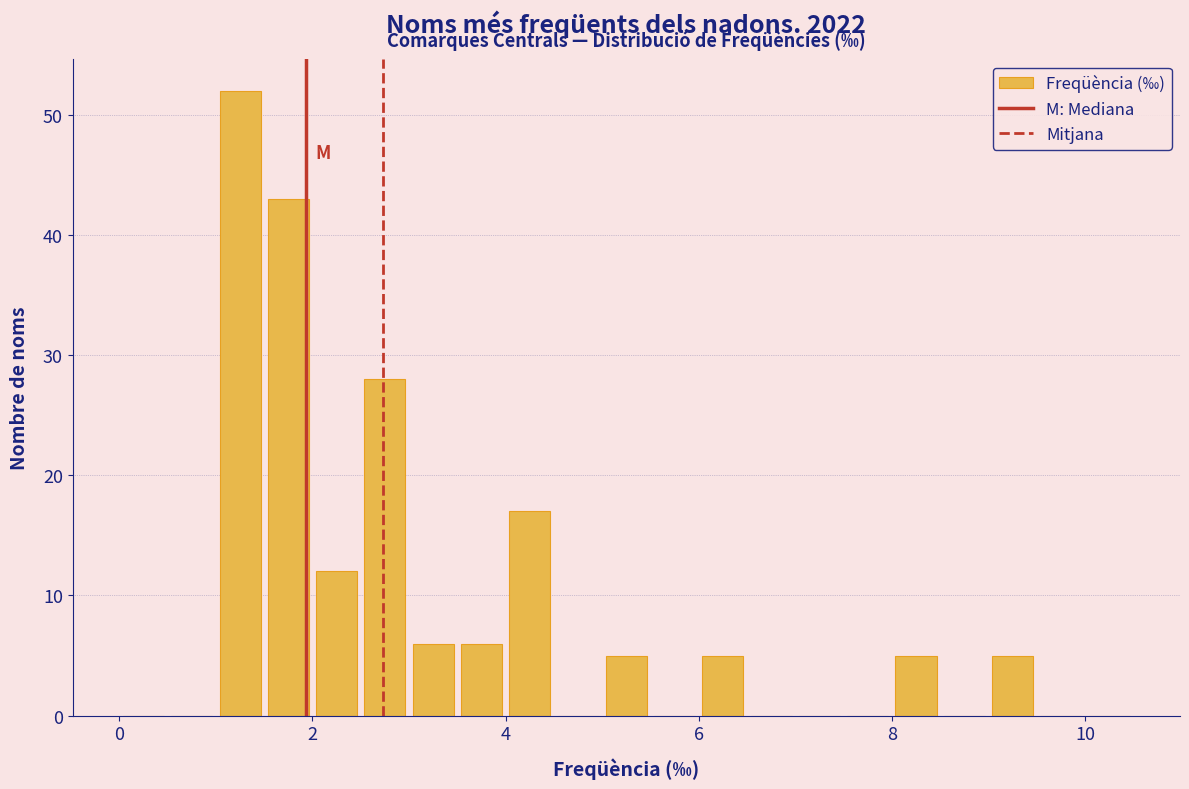

Around what value on the x-axis is the tallest bar? Give the approximate position of its centre, as read against the axis.

1.2